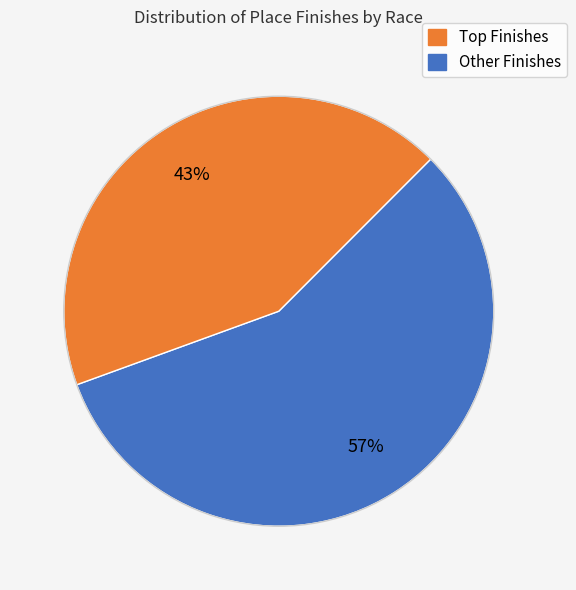

How many slices are in this pie chart?

2